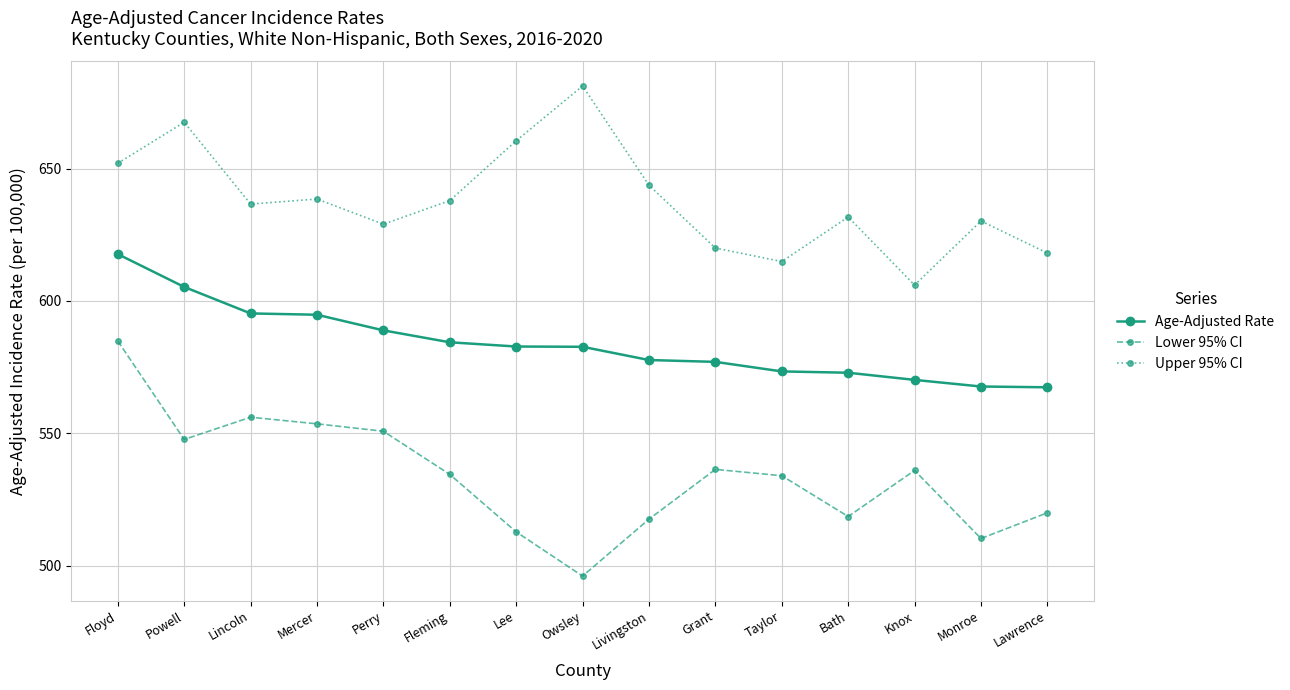

Between Livingston and Taylor, which series saw the biggest shift?

Upper 95% CI